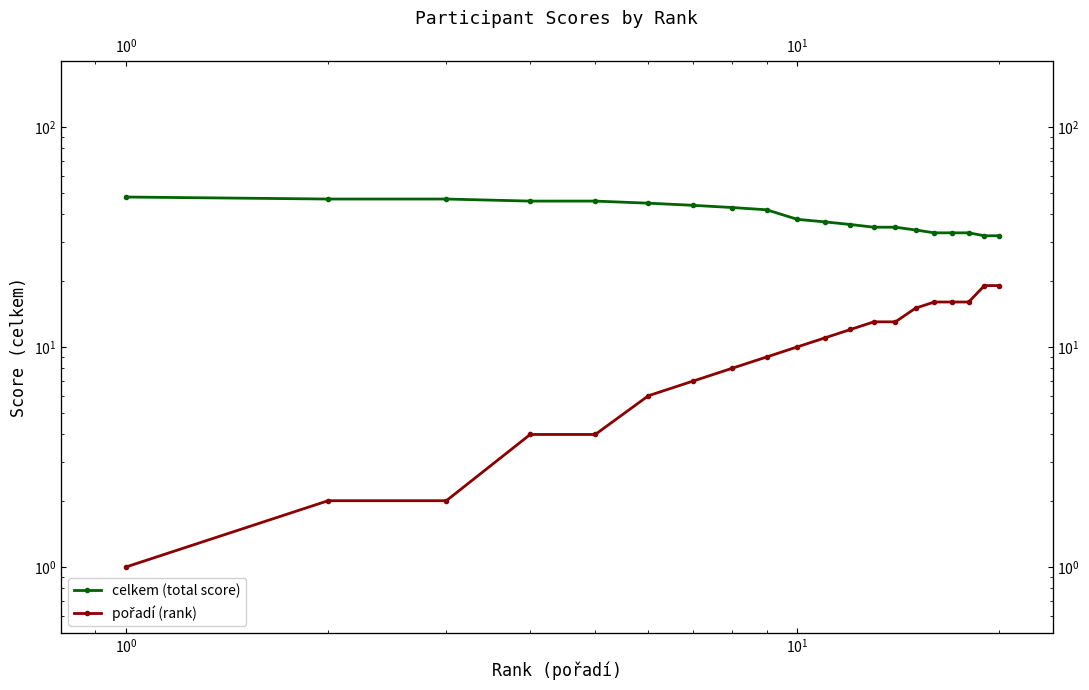

How many lines are shown in the chart?

2